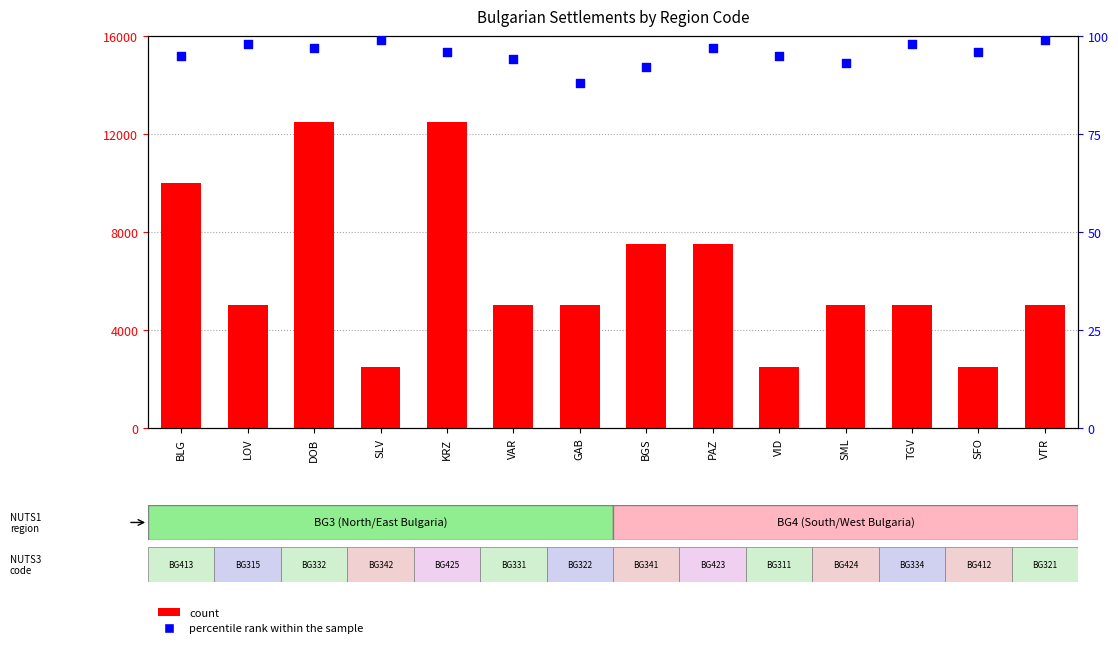

At how many categories does at least one series exceed 1366?

14